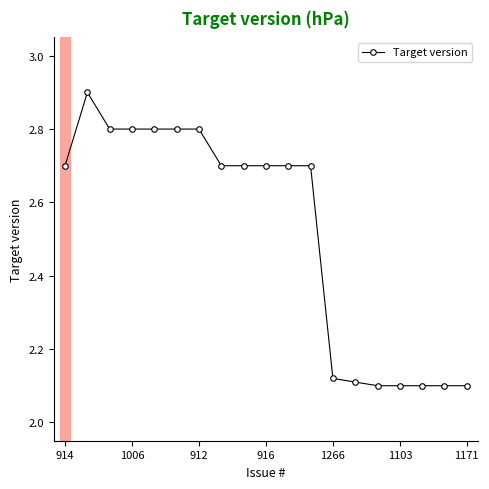

What is the greatest value displayed?

2.9